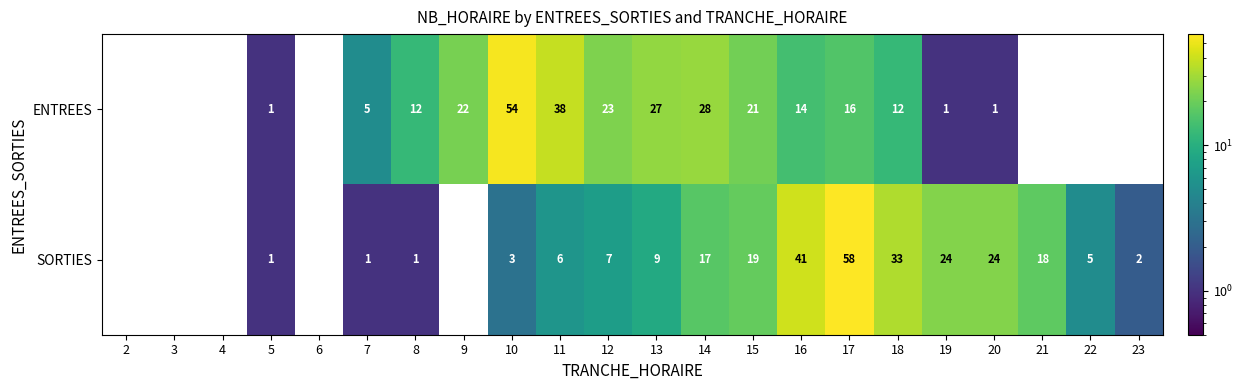

The value of SORTIES at 5 is 1. True or false?

True